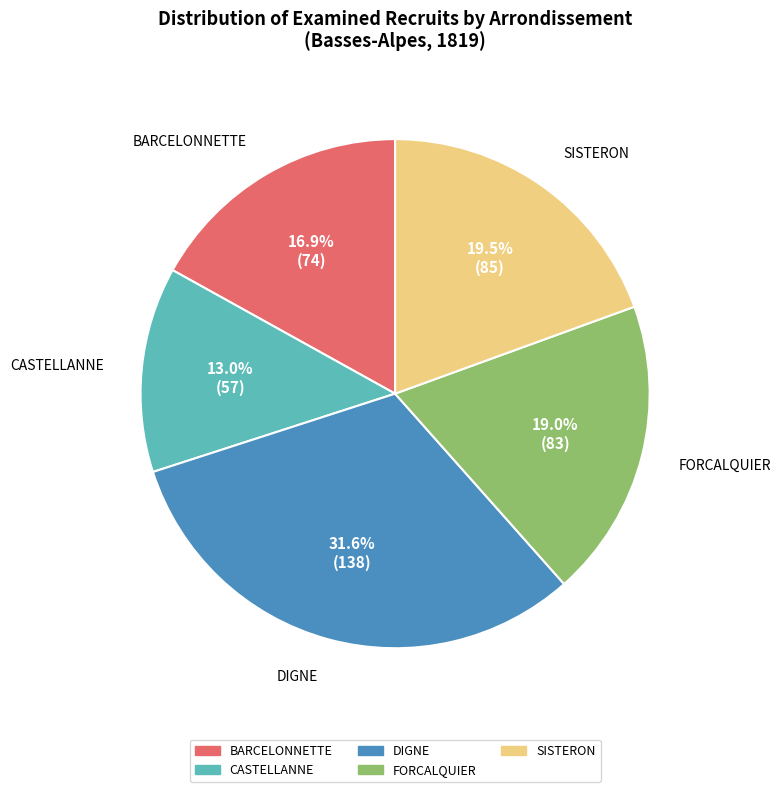

Is the sum of SISTERON and DIGNE greater than half?

Yes